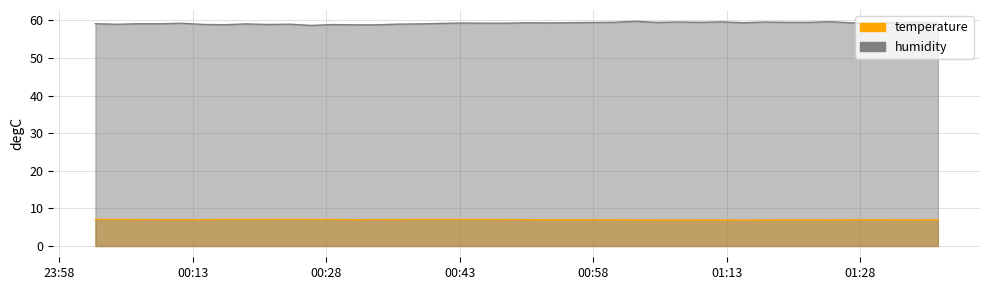

At which label is humidity closest to 59?

2023-03-04T00:04:28